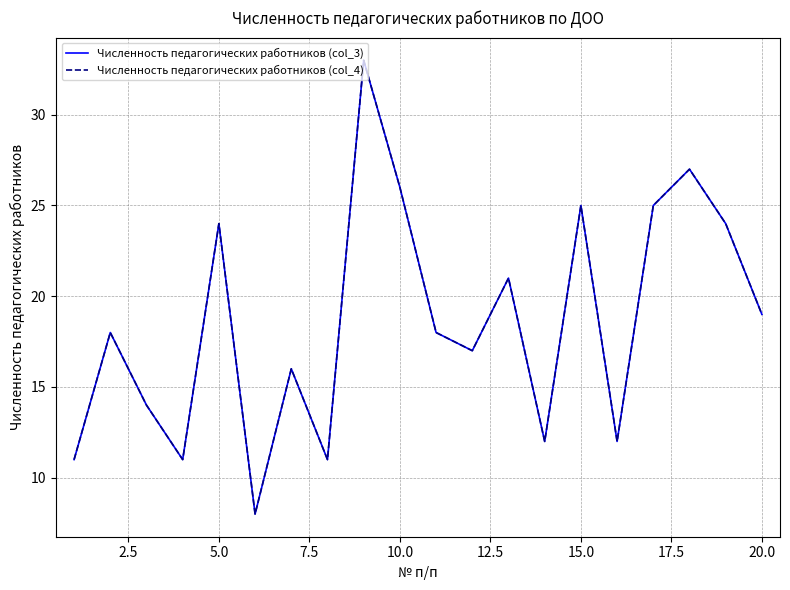

How many lines are shown in the chart?

2